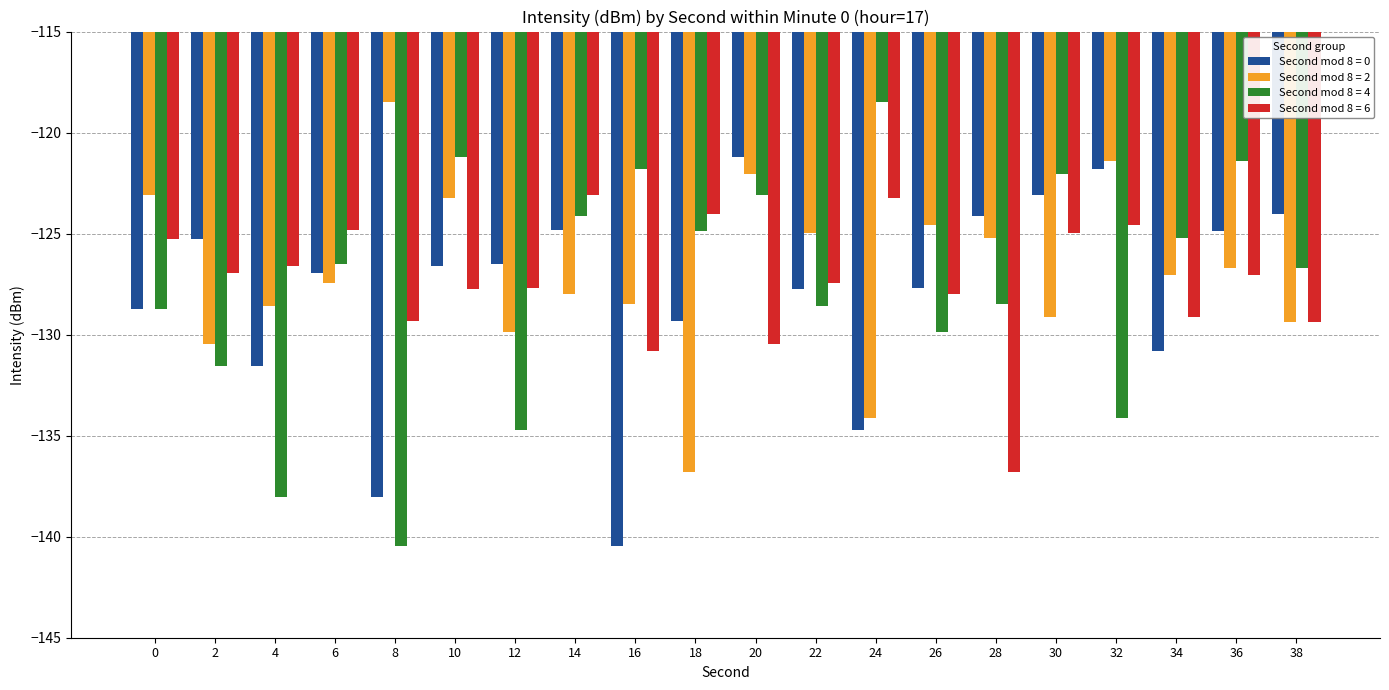

What is the total value across all series at 38?

-509.5